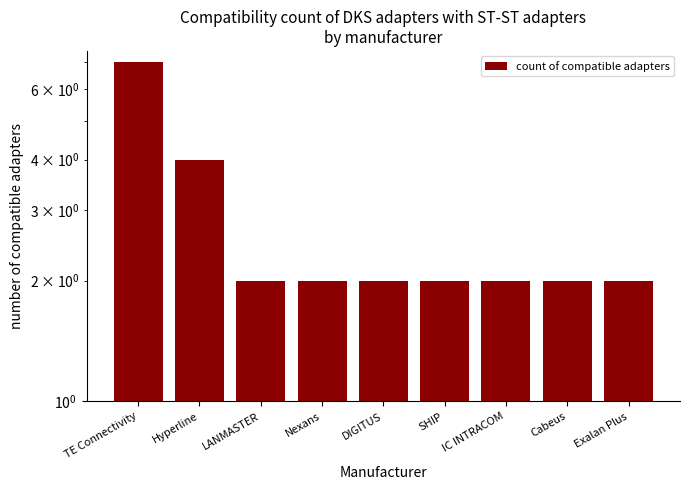

What is the change in value from TE Connectivity to SHIP?

-5